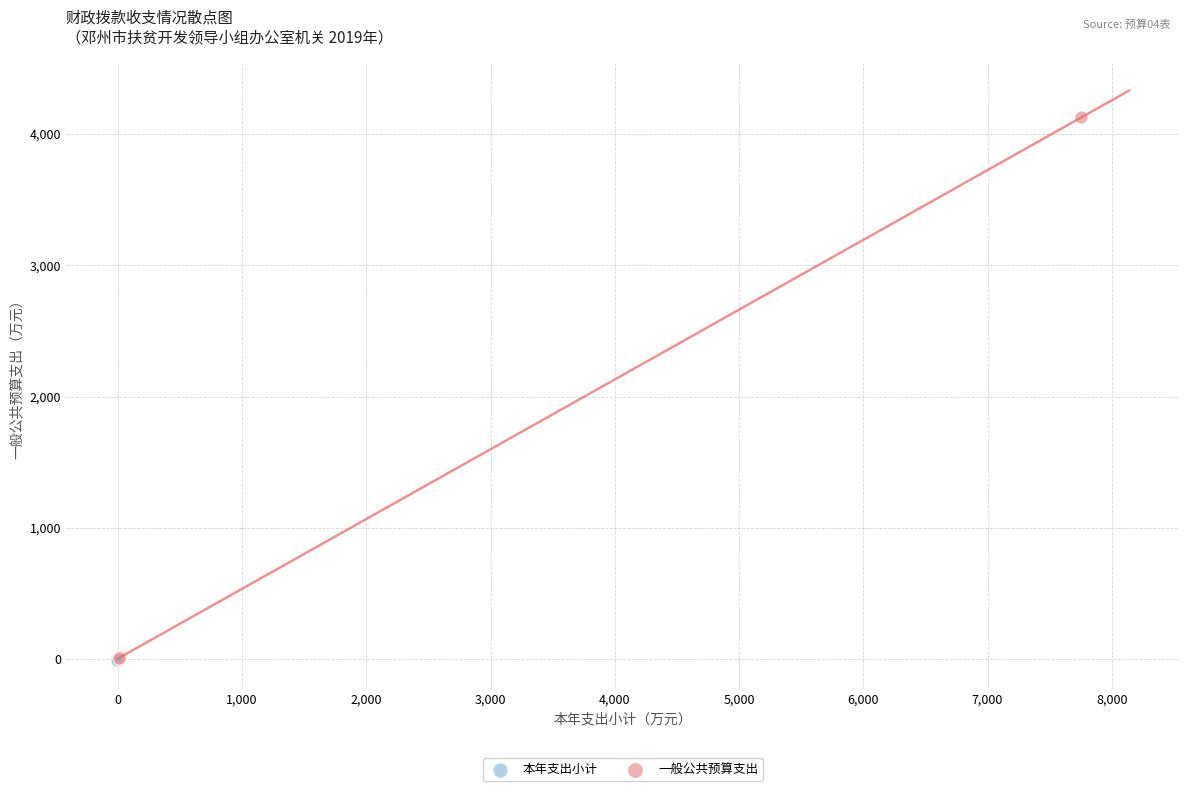

Which series has the widest spread of Y values?

一般公共预算支出